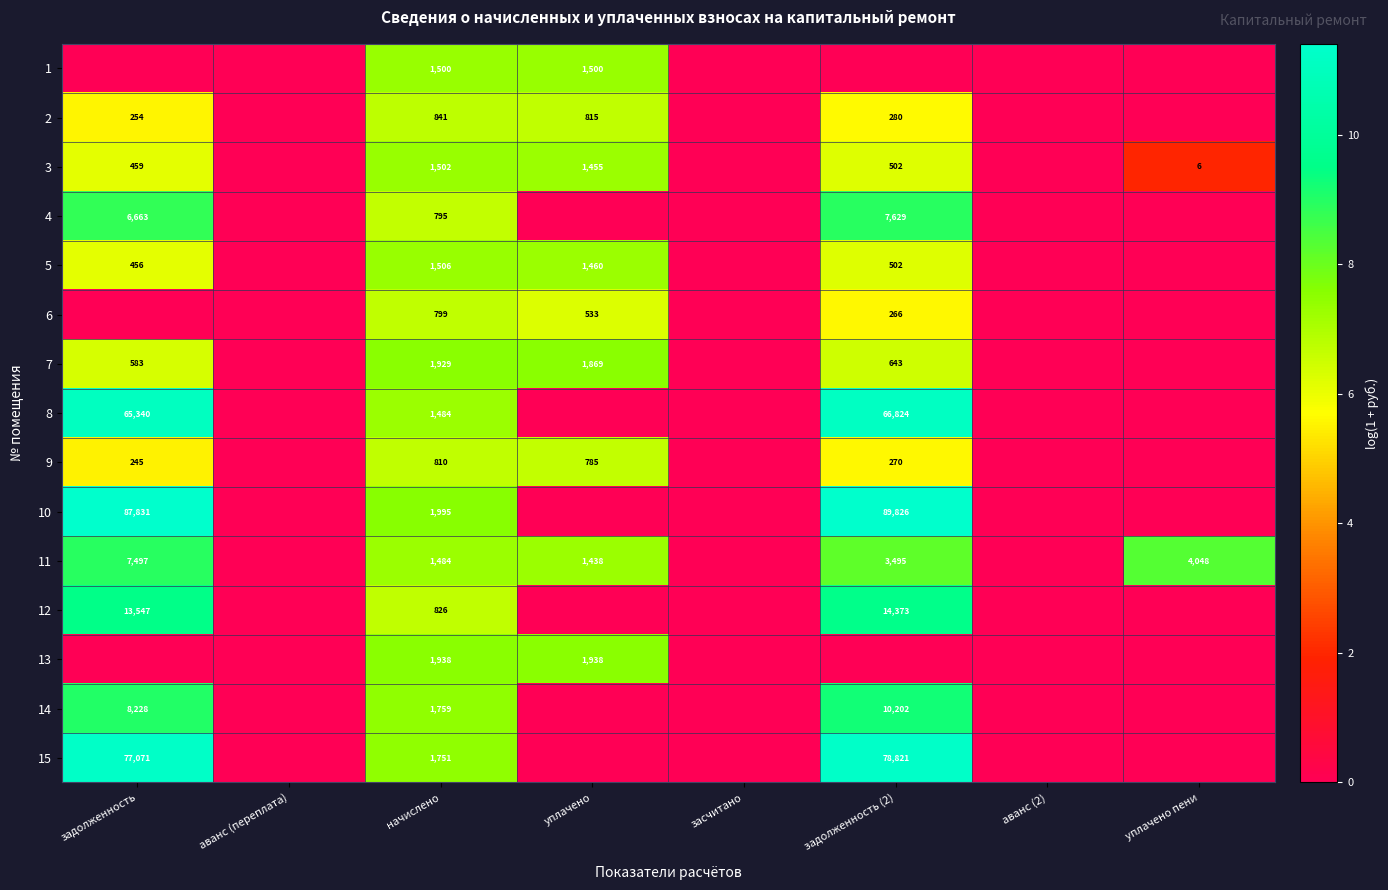

The 1 series shows 585 at начислено. True or false?

False